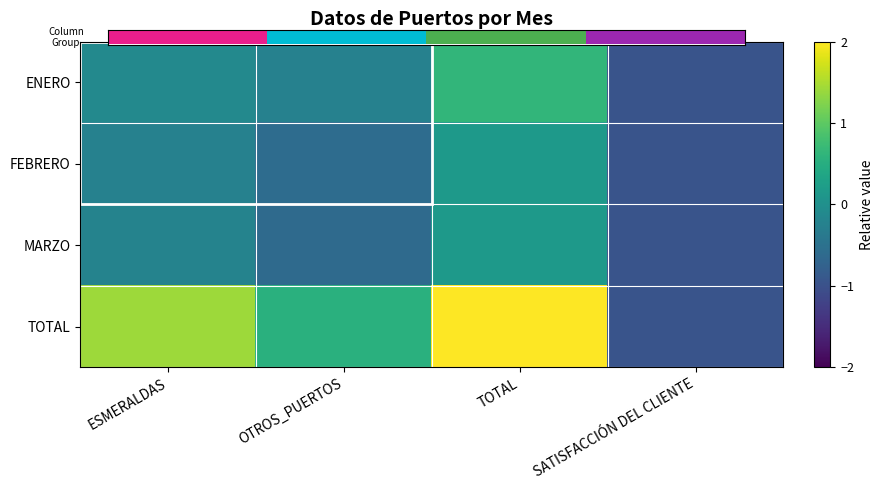

The MARZO series shows -0.2 at ESMERALDAS. True or false?

True